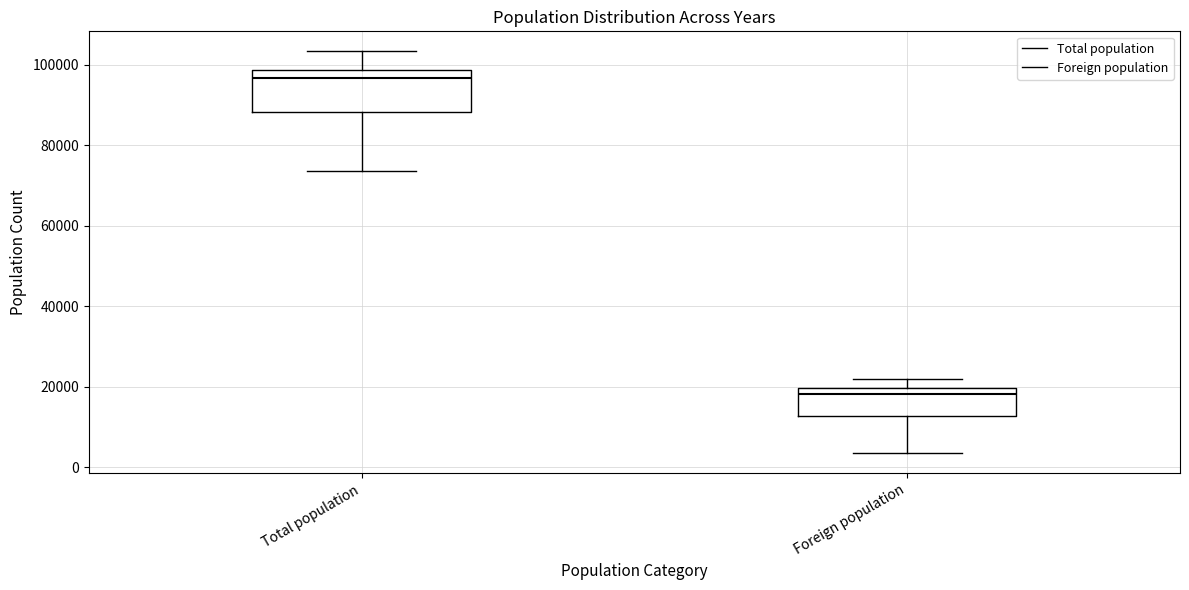

Where does the median line of the box for Total population sit on the y-axis? The values are not printed on the chart, so give them approximately, as read against the axis.

96000